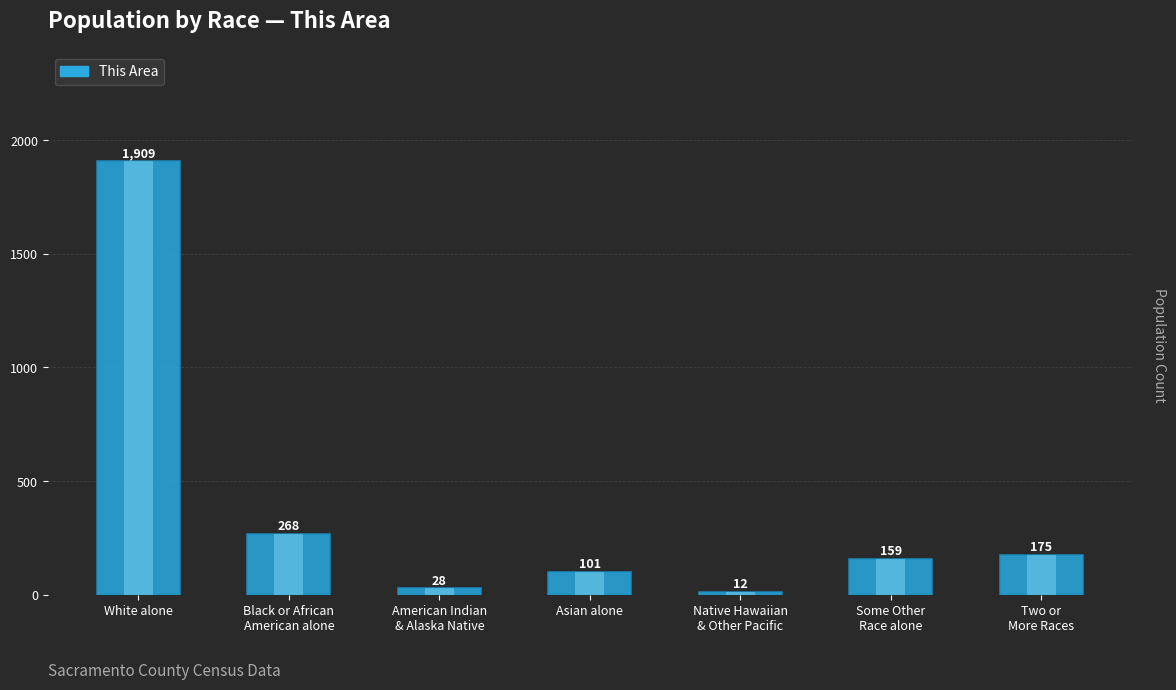

What is the smallest value displayed?

12